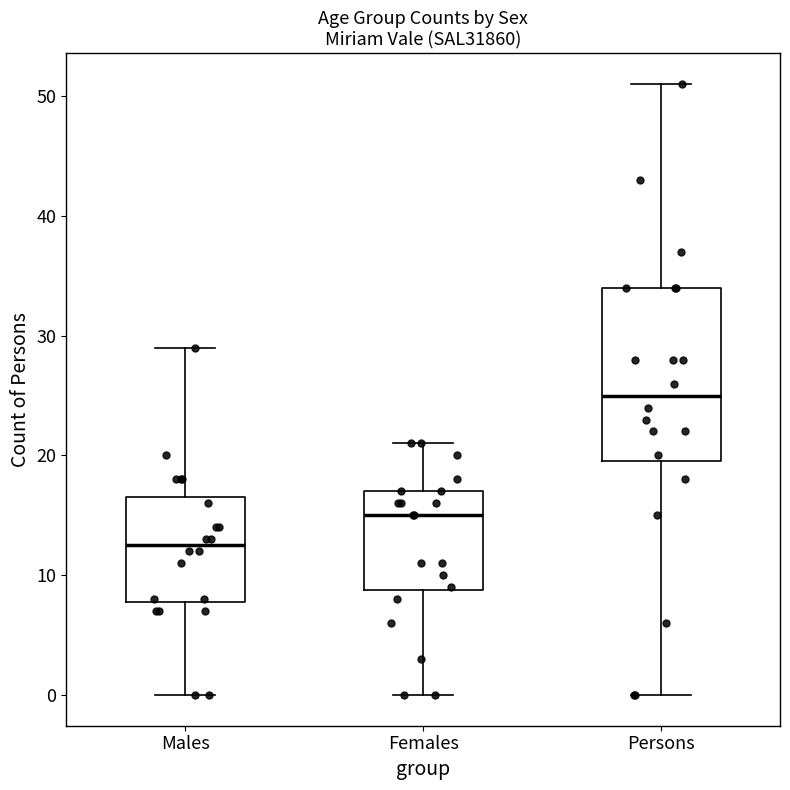

Reading left to right, read every box against the y-axis: the position of its median line, the range the box covers, and the ends of its whiskers. The values are not printed on the chart, so give them approximately, as read against the axis.

Males: median 13, box 8 to 17, whiskers 0 to 29
Females: median 15, box 9 to 17, whiskers 0 to 21
Persons: median 25, box 20 to 34, whiskers 0 to 51